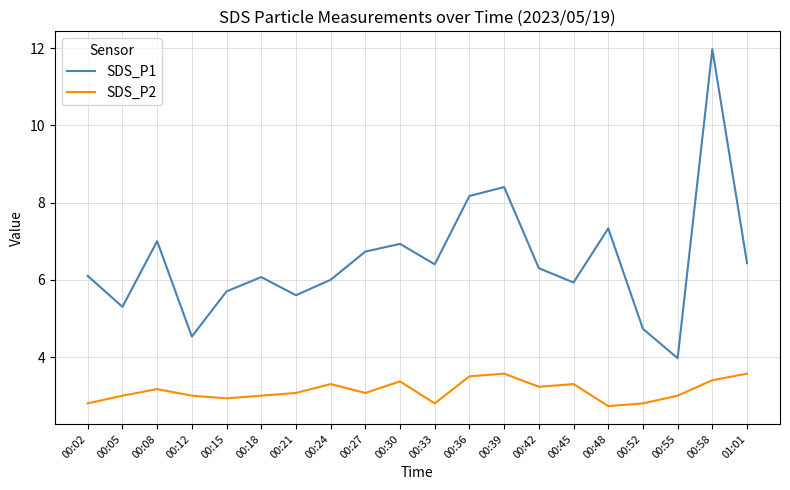

What is the average value of the SDS_P2 series?

3.1